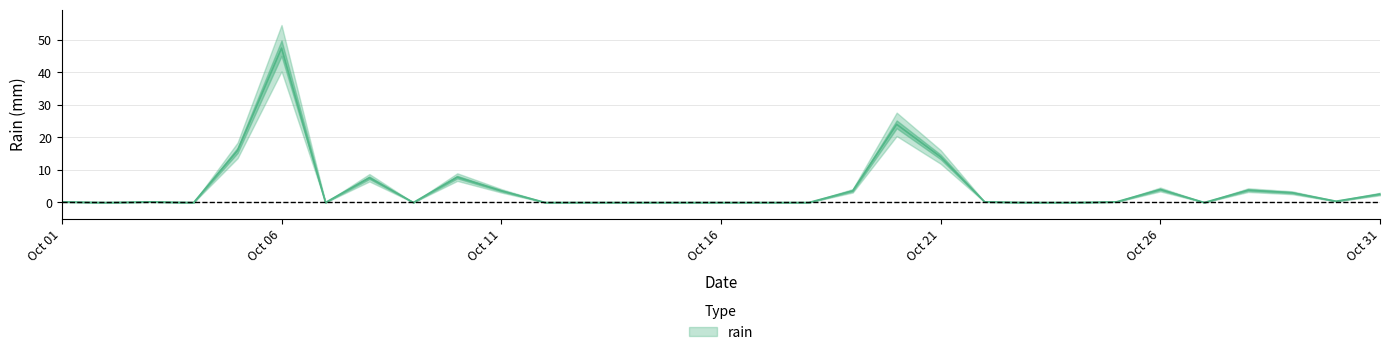

How many values are above zero?

17